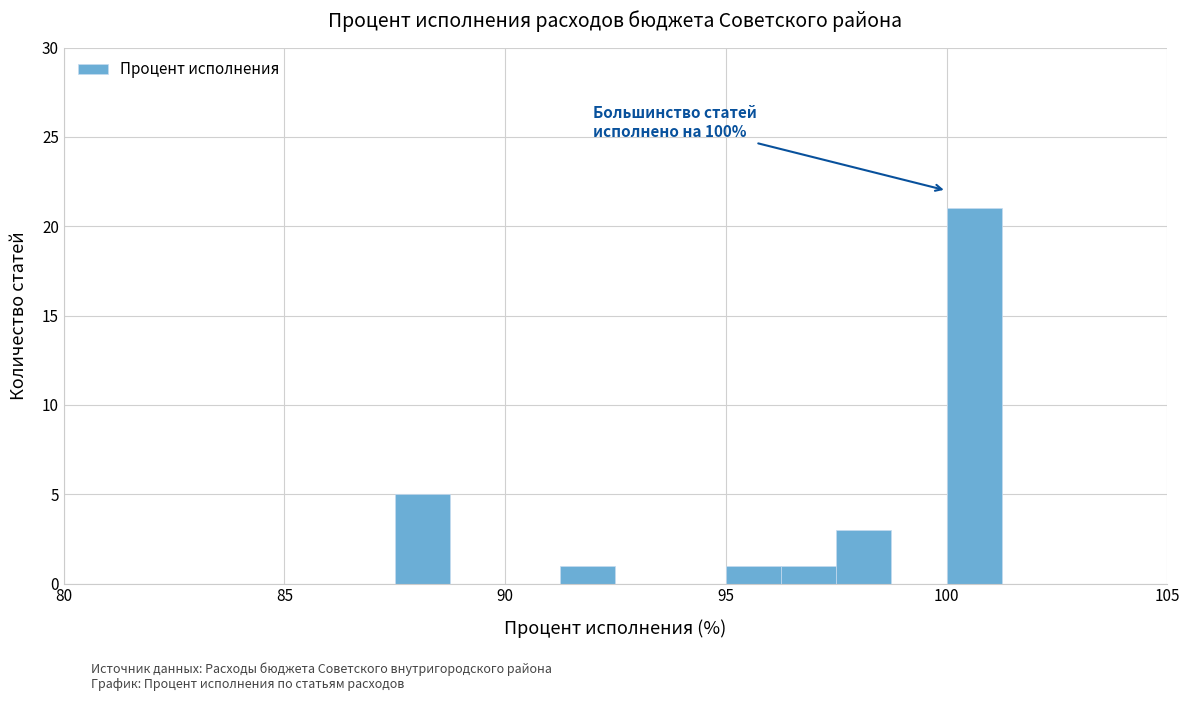

Around what value on the x-axis is the tallest bar? Give the approximate position of its centre, as read against the axis.

100.5